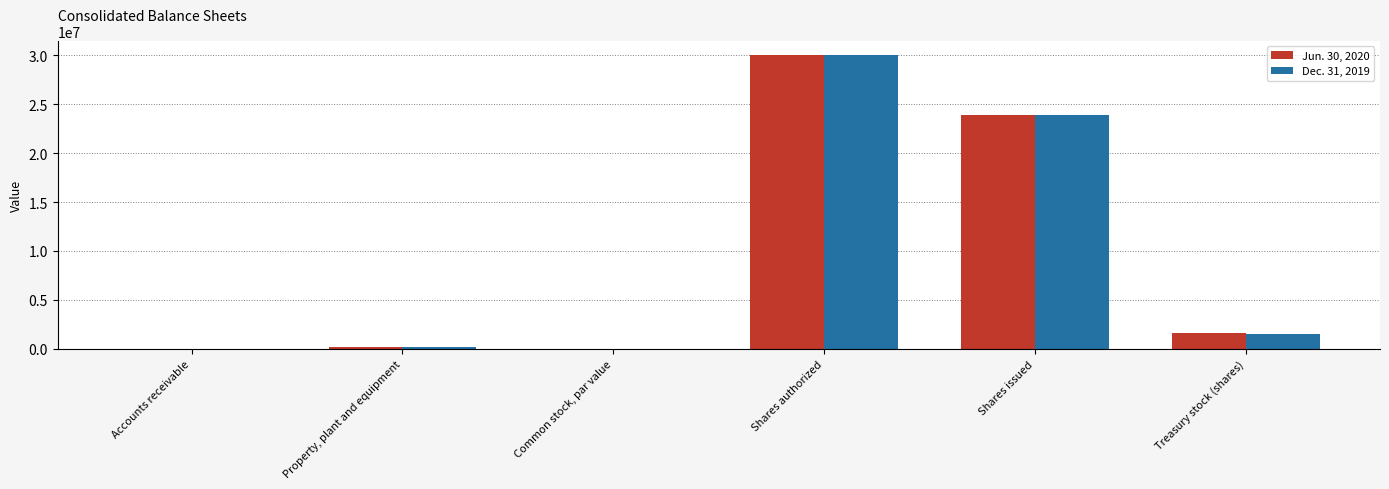

True or false: Dec. 31, 2019 has a value of 23936036 at Shares issued.

True